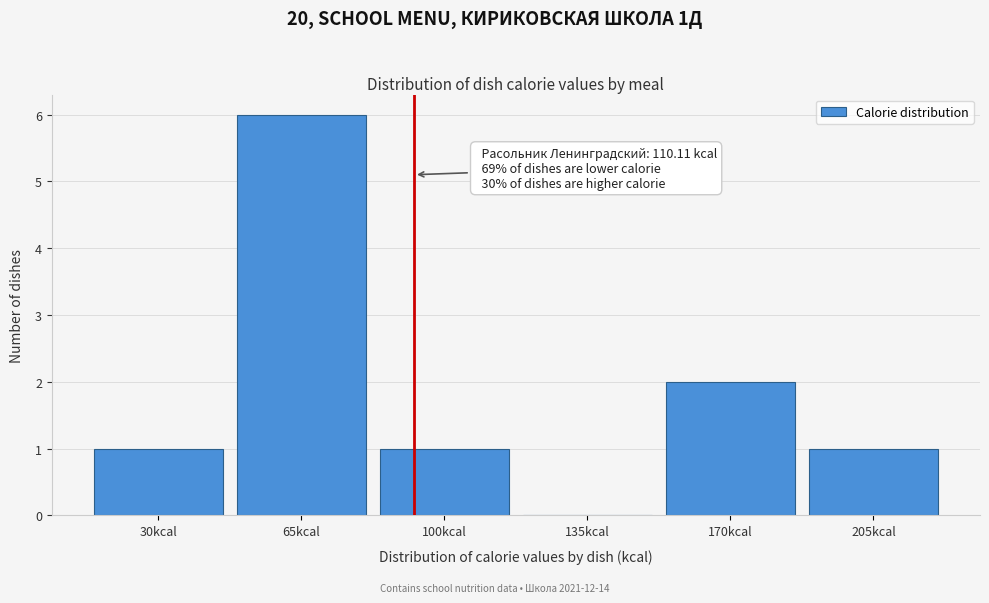

Reading left to right, extract all data points from this chart.

30kcal=1	65kcal=6	100kcal=1	135kcal=0	170kcal=2	205kcal=1